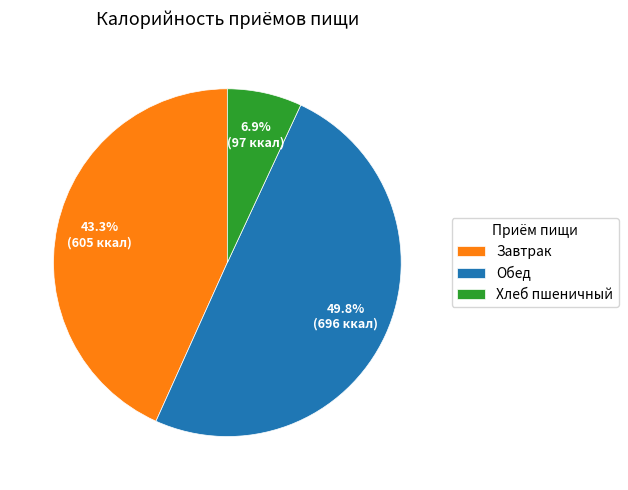

Is the sum of Хлеб пшеничный and Обед greater than half?

Yes